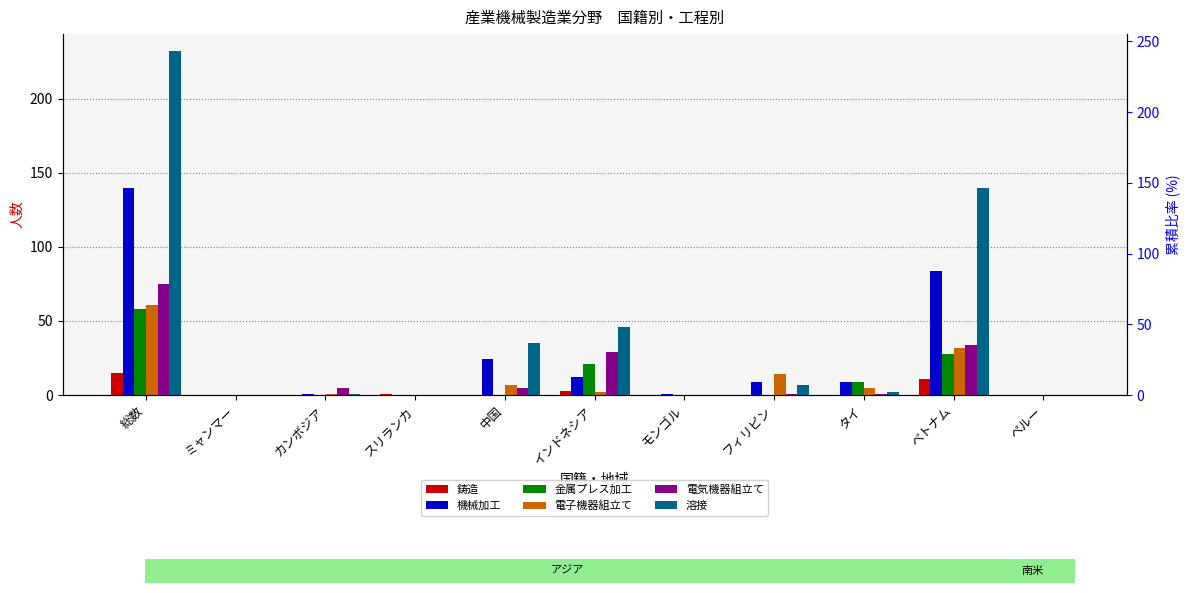

The 鋳造 series shows 15 at 総数. True or false?

True